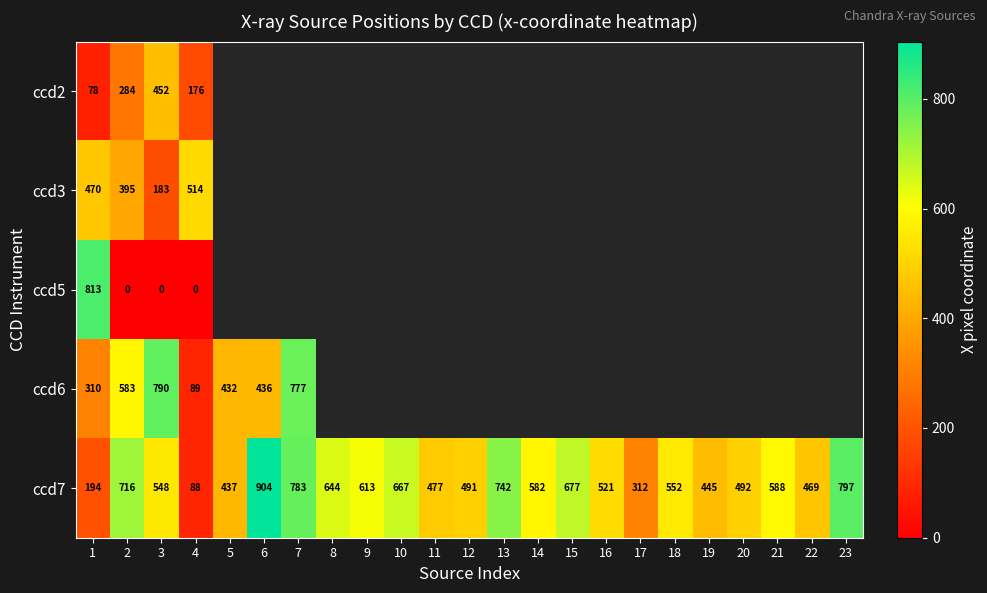

What is the approximate value of ccd6 at 7?

777.4